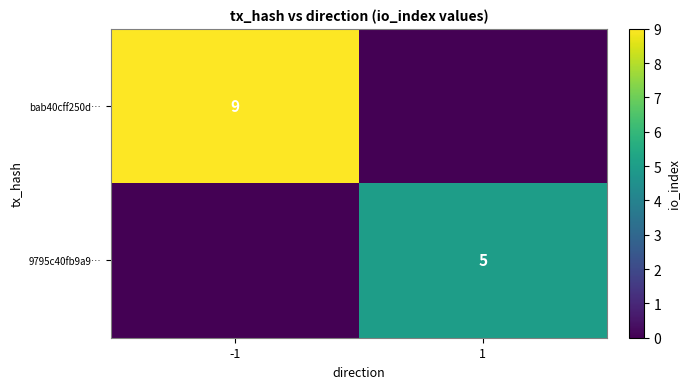

The bab40cff250d… series shows 9 at -1. True or false?

True